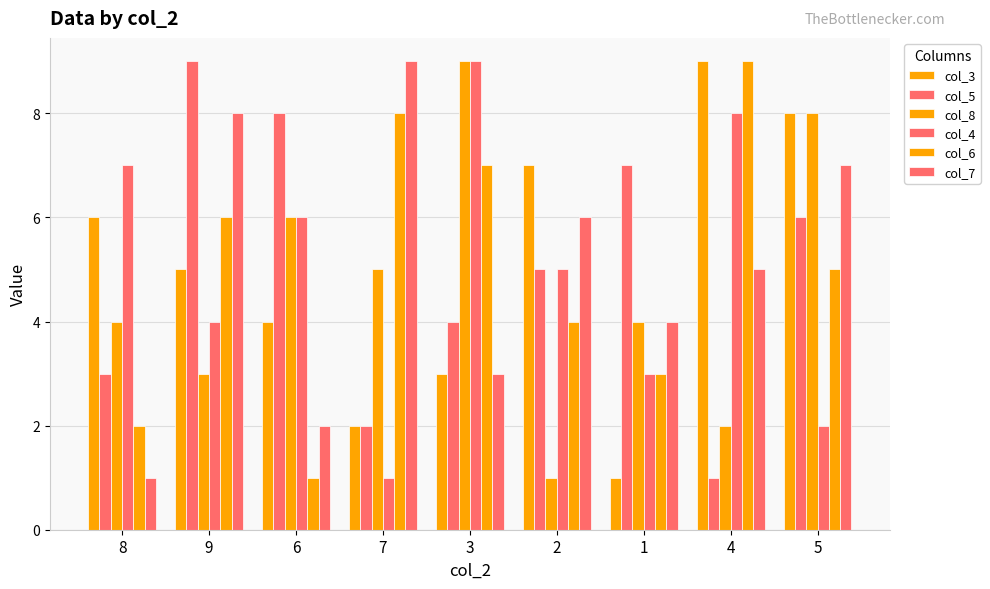

How many col_5 values are between 3 and 7?

5